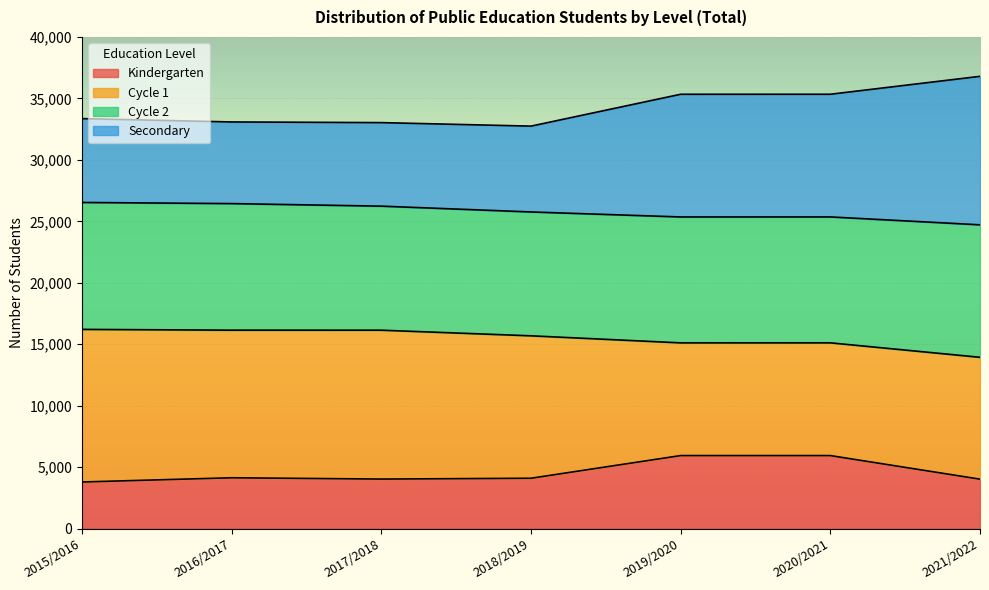

What is the total value across all series at 2021/2022?

36796